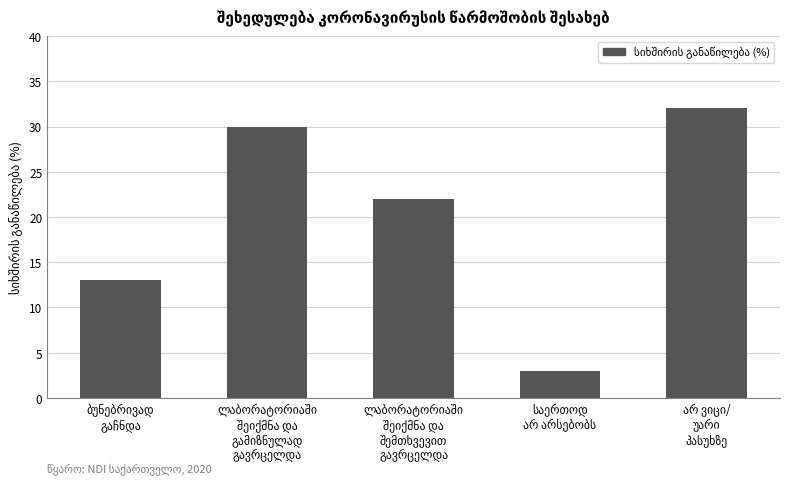

What is the sum of all values?

100